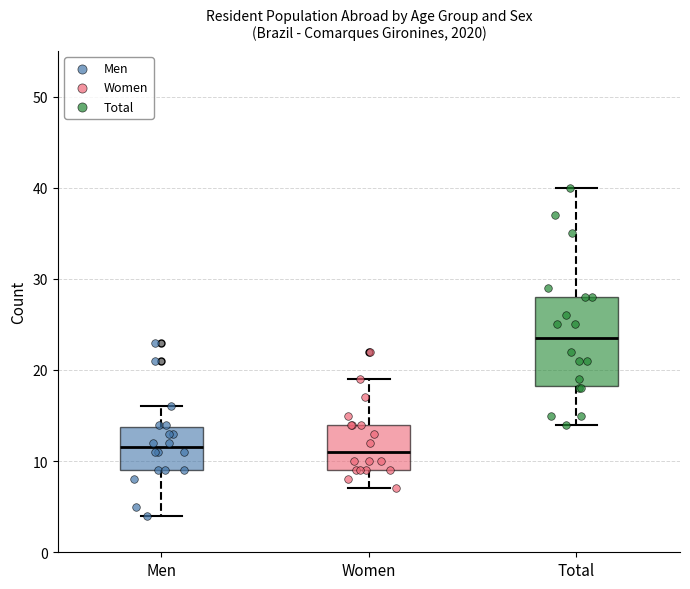

Which box is the tallest, from its lower edge to its upper edge?

Total